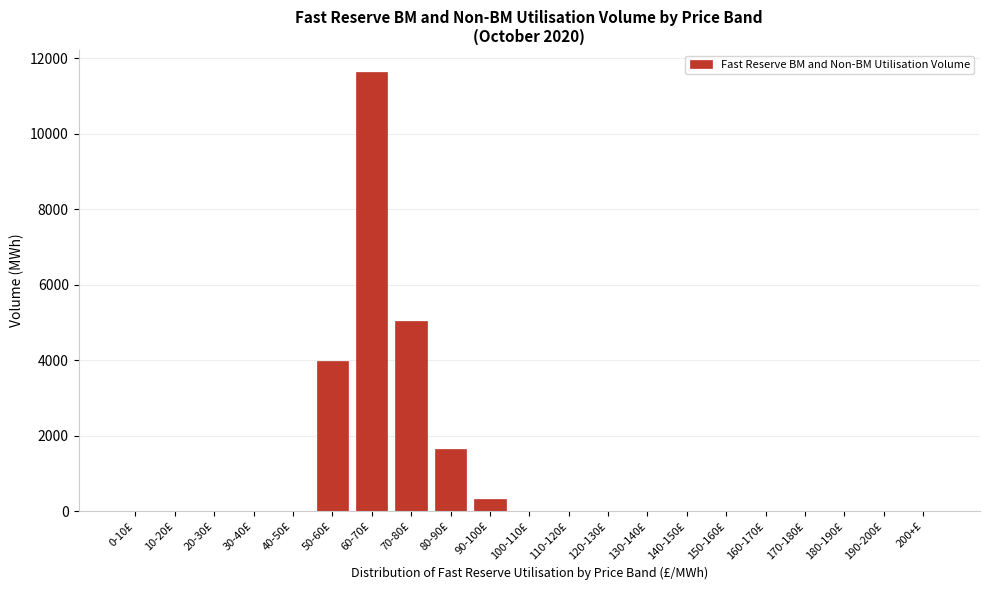

Reading right to left, list all the values displayed in this chart.

200+£=0.0	190-200£=0.0	180-190£=0.0	170-180£=0.0	160-170£=0.0	150-160£=0.0	140-150£=0.0	130-140£=0.0	120-130£=0.0	110-120£=0.0	100-110£=0.0	90-100£=320.1	80-90£=1645.7	70-80£=5029.5	60-70£=11631.7	50-60£=3966.3	40-50£=0.0	30-40£=0.0	20-30£=0.0	10-20£=0.0	0-10£=0.0